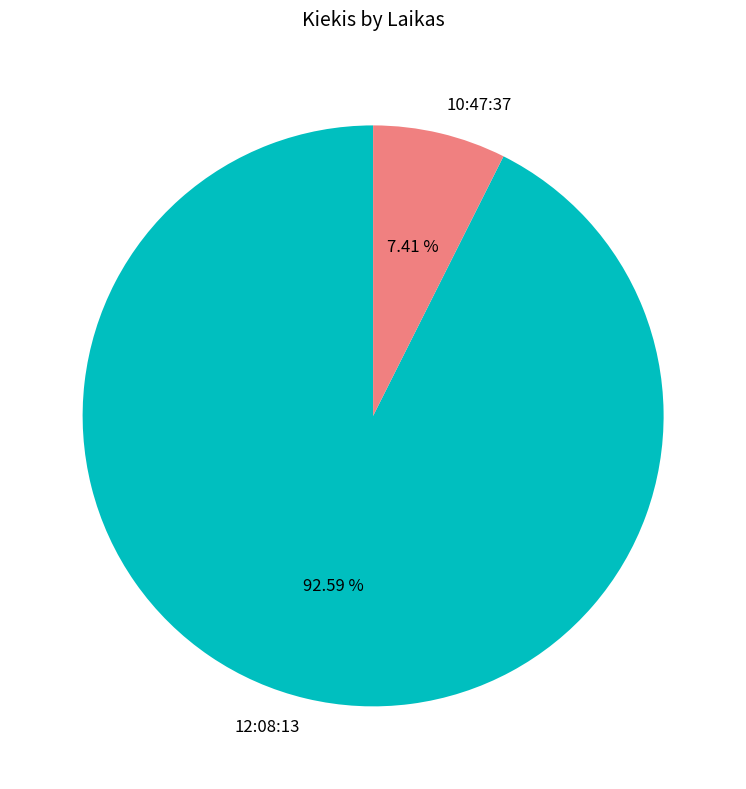

Rank the categories by value from lowest to highest.

10:47:37, 12:08:13